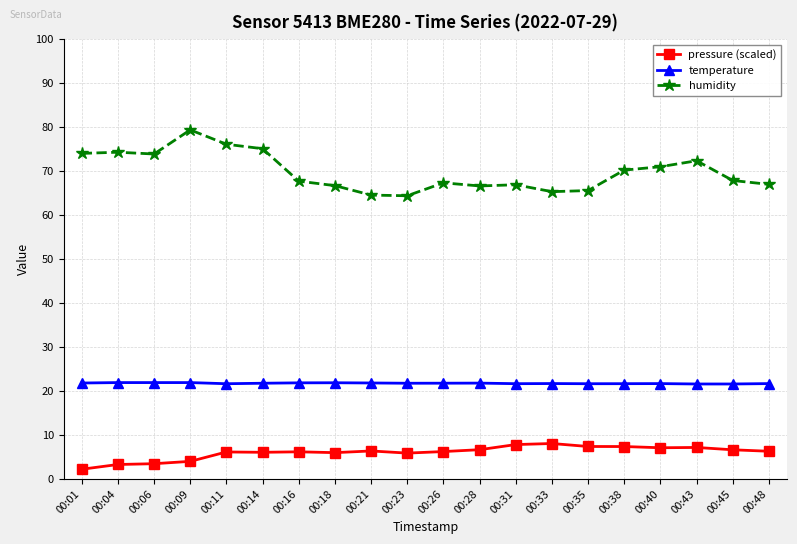

Is the value of humidity at 00:28 greater than the value of temperature at 00:38?

Yes